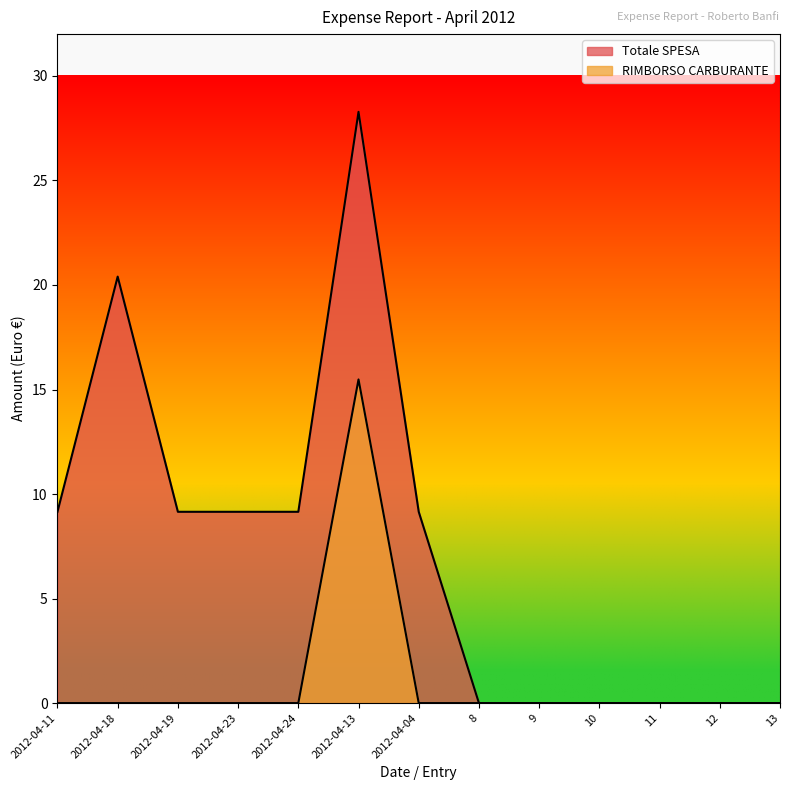

At which label is Totale SPESA closest to 14?

2012-04-11